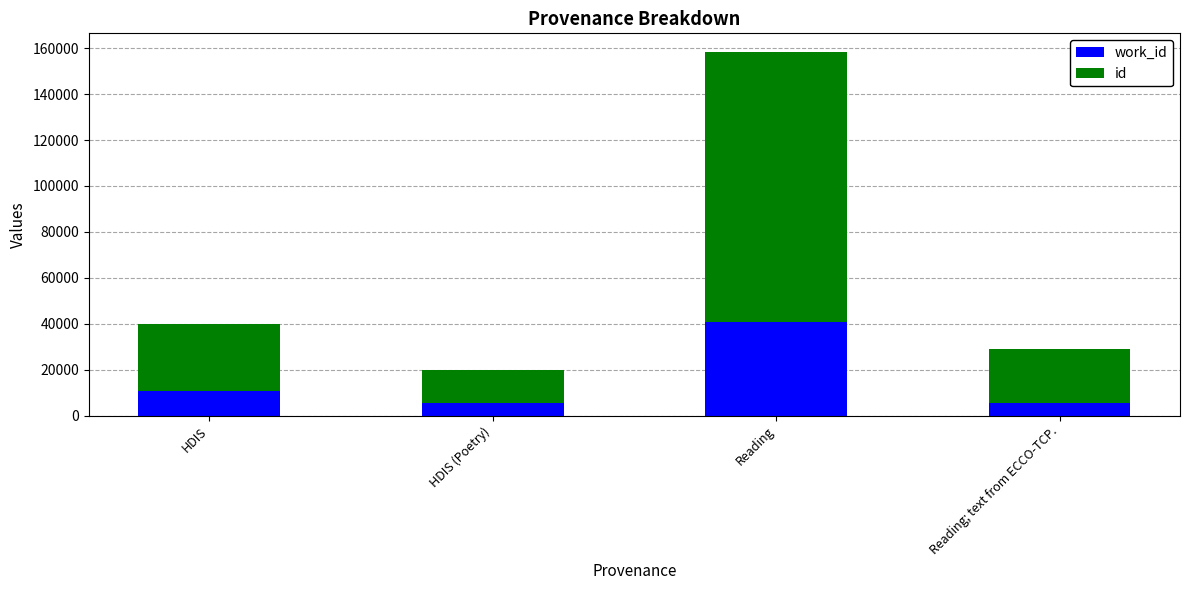

What is the total value across all series at HDIS (Poetry)?

20078